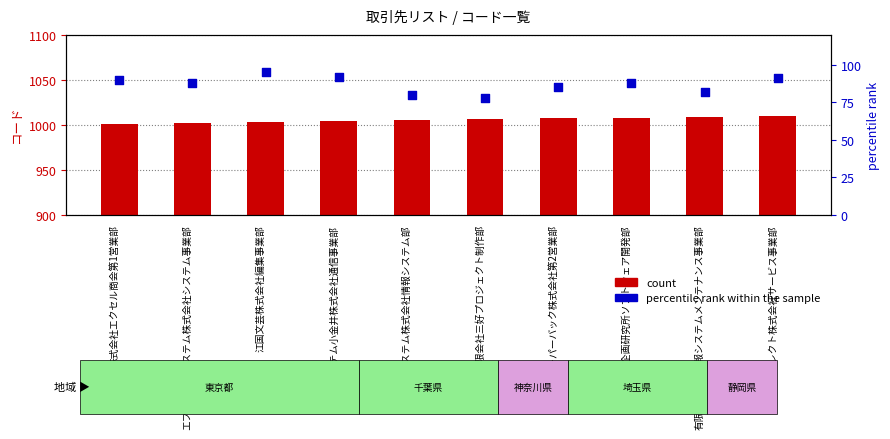

Which series has the widest spread of Y values?

percentile rank within the sample